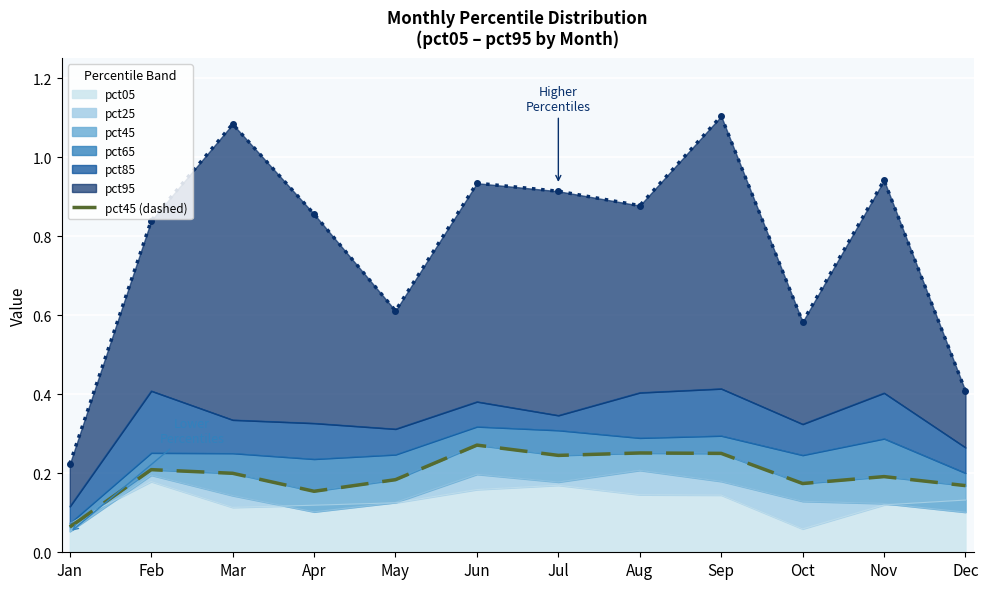

Reading left to right, list all the values displayed in this chart.

Jan=0.1	Feb=0.2	Mar=0.2	Apr=0.2	May=0.2	Jun=0.3	Jul=0.2	Aug=0.3	Sep=0.3	Oct=0.2	Nov=0.2	Dec=0.2